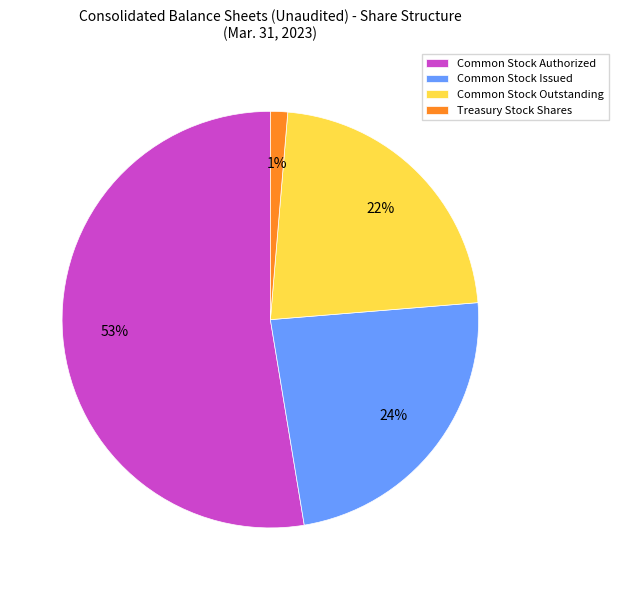

Do Common Stock Outstanding and Common Stock Authorized together represent more than half of the pie?

Yes